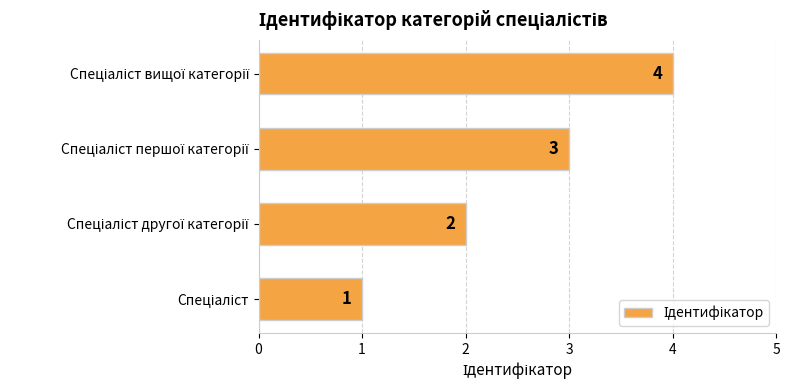

What is the difference between the maximum and minimum values?

3